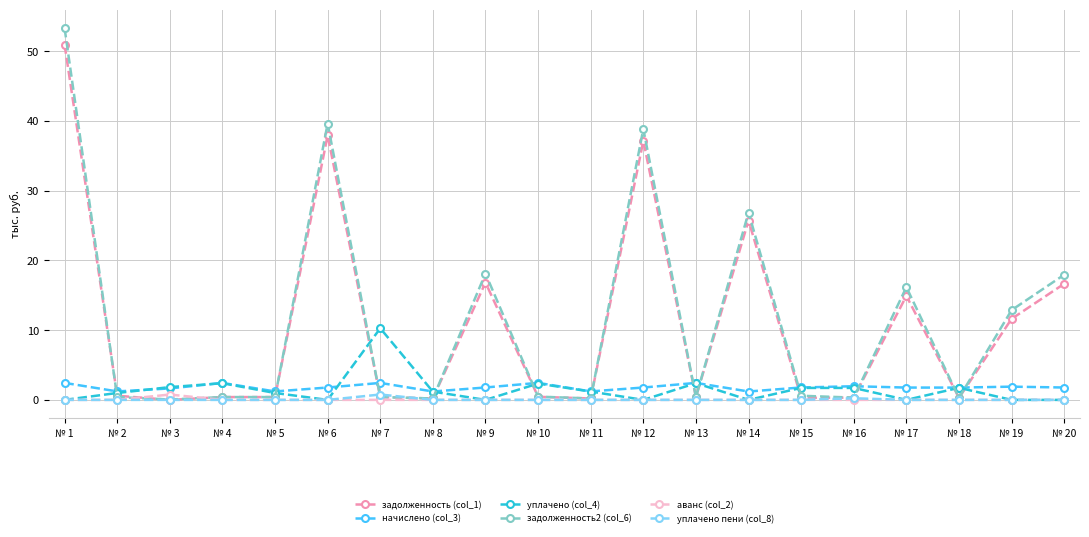

Is this an area chart (filled region under the line)?

No